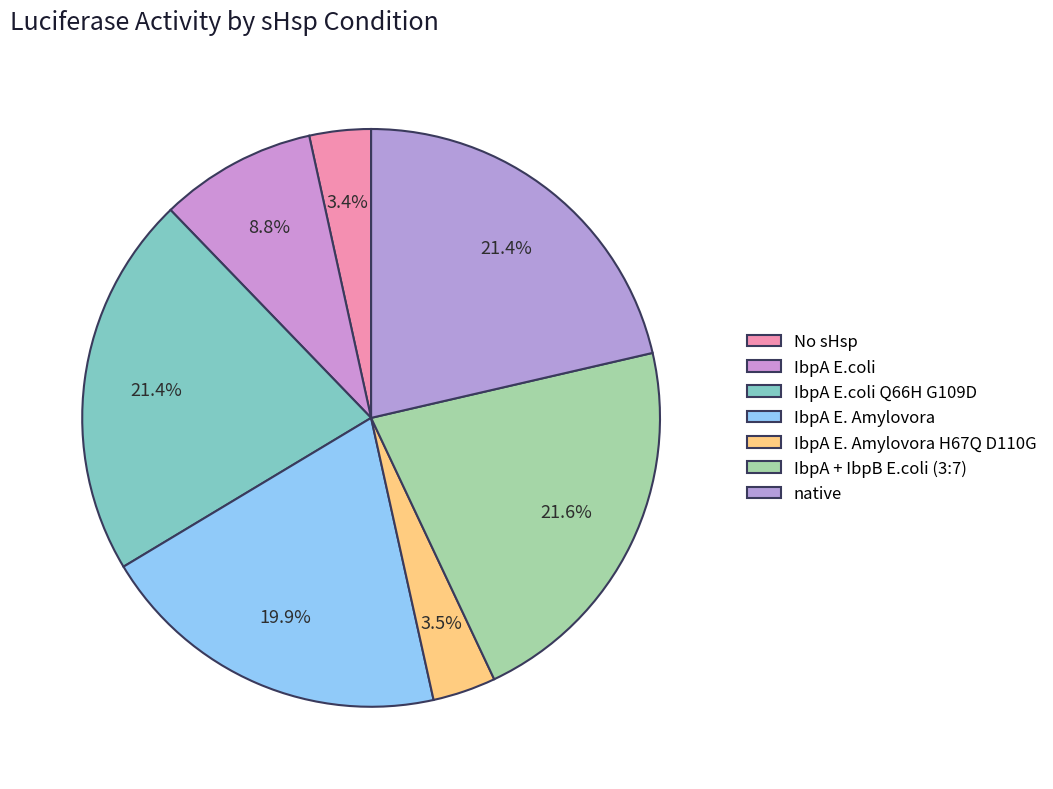

To the nearest percent, what is the average slice percentage?

14%